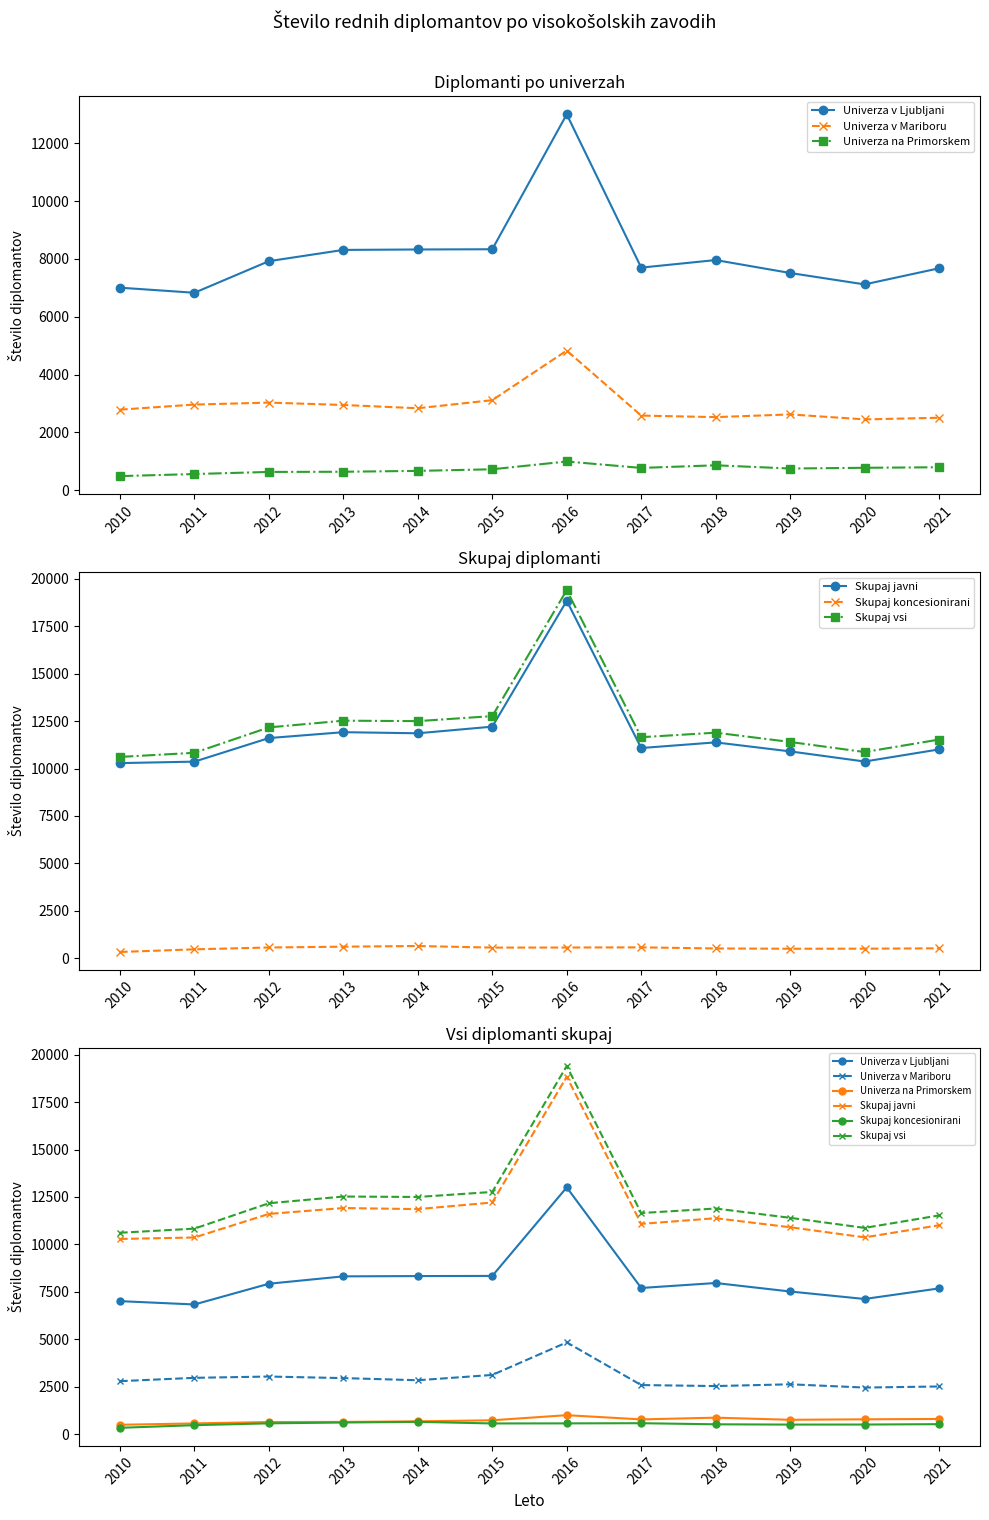

What is the value of the Univerza v Mariboru point at the 6th from the left?

3115.0